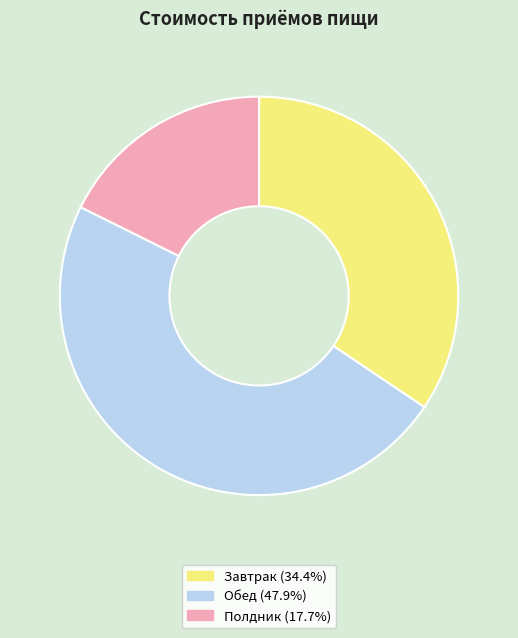

Combined, do Полдник and Завтрак account for over 50%?

Yes